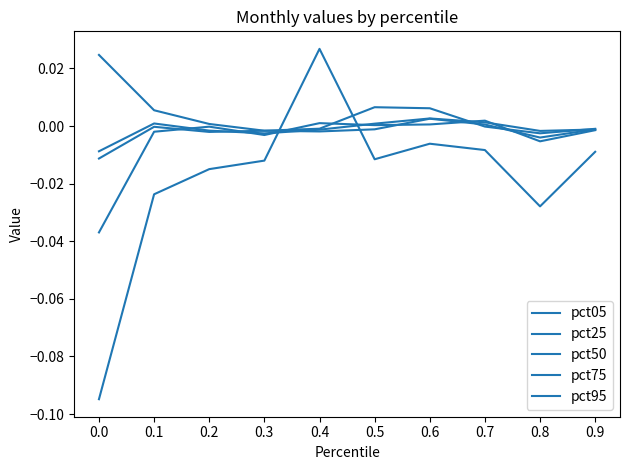

How many lines are shown in the chart?

5